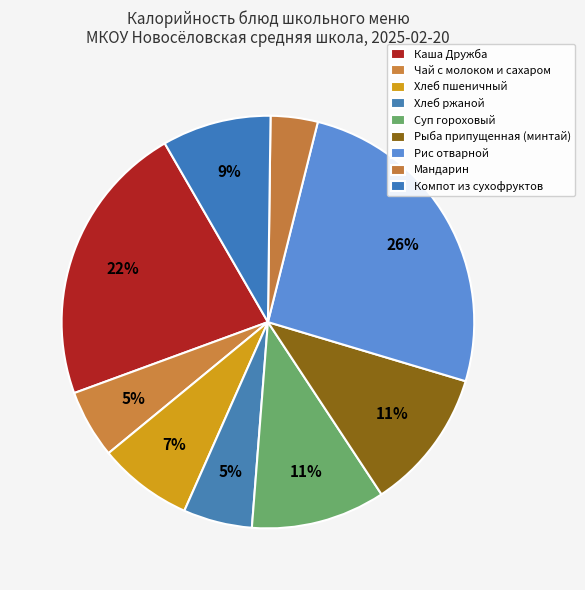

True or false: Рис отварной accounts for 17% of the total.

False